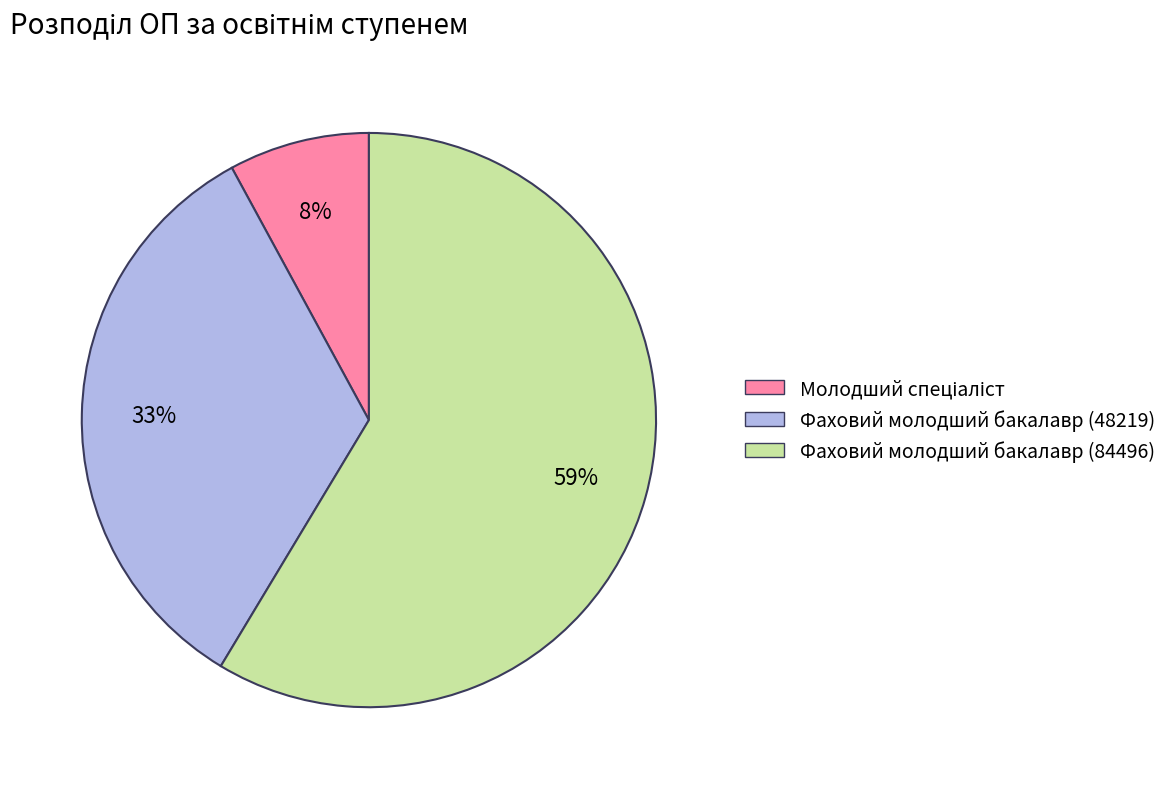

What is the majority slice?

Фаховий молодший бакалавр (84496)